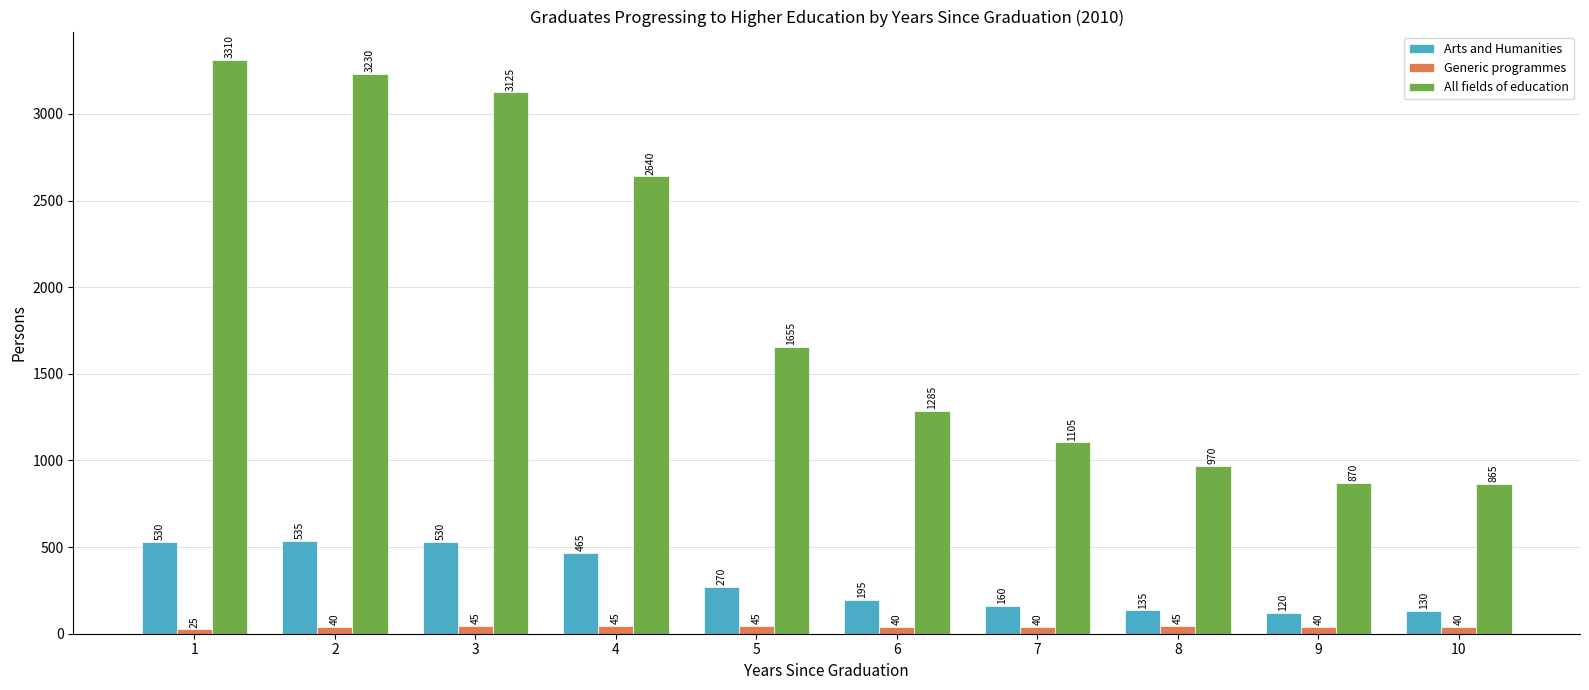

At which category is the sum across all series the highest?

1